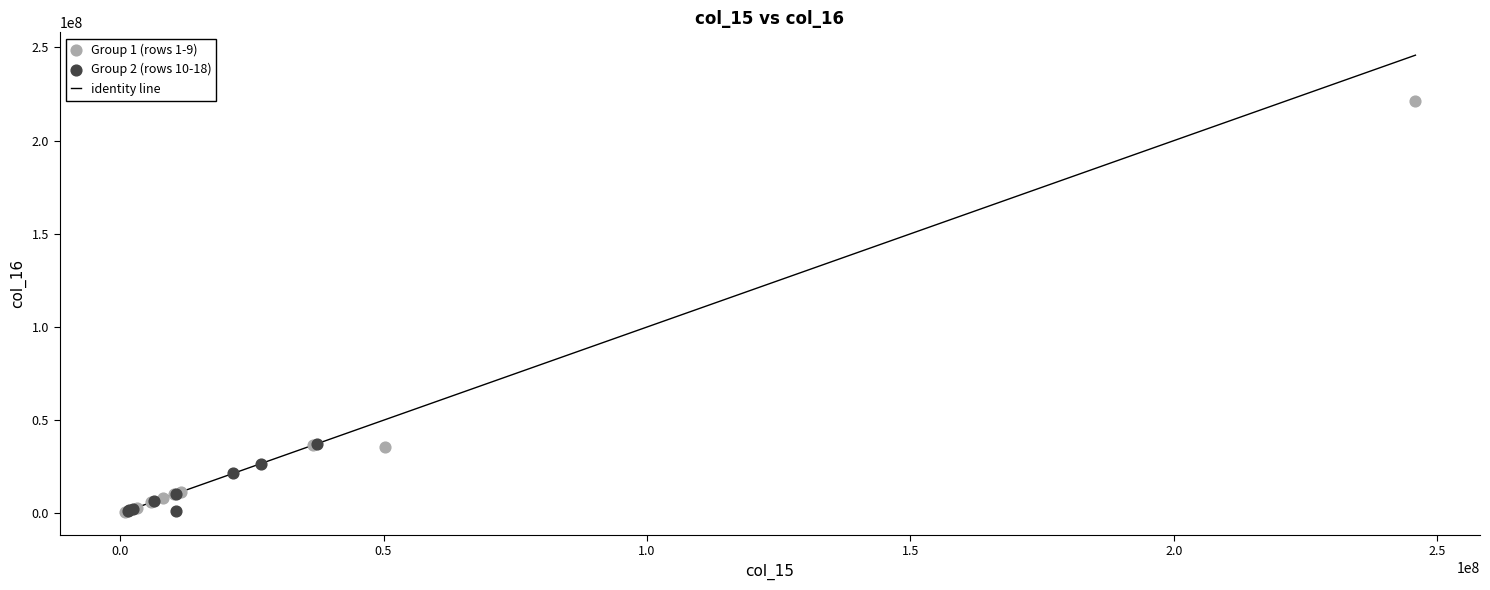

Which series reaches the maximum Y coordinate?

Group 1 (rows 1-9)